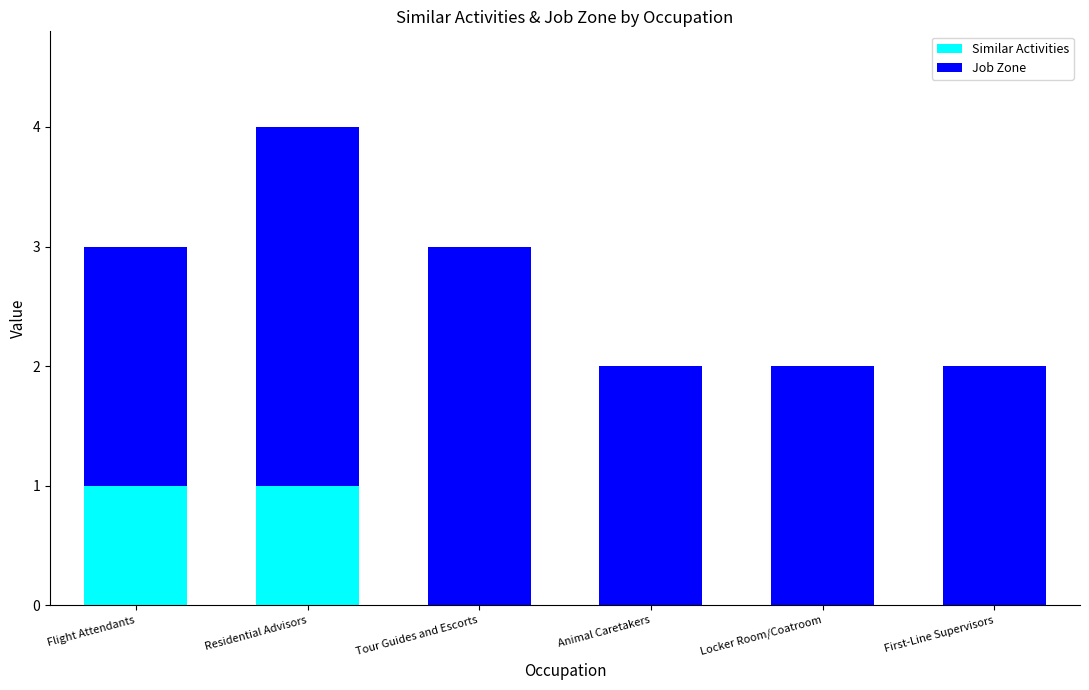

The value of Similar Activities at Animal Caretakers is -1. True or false?

False